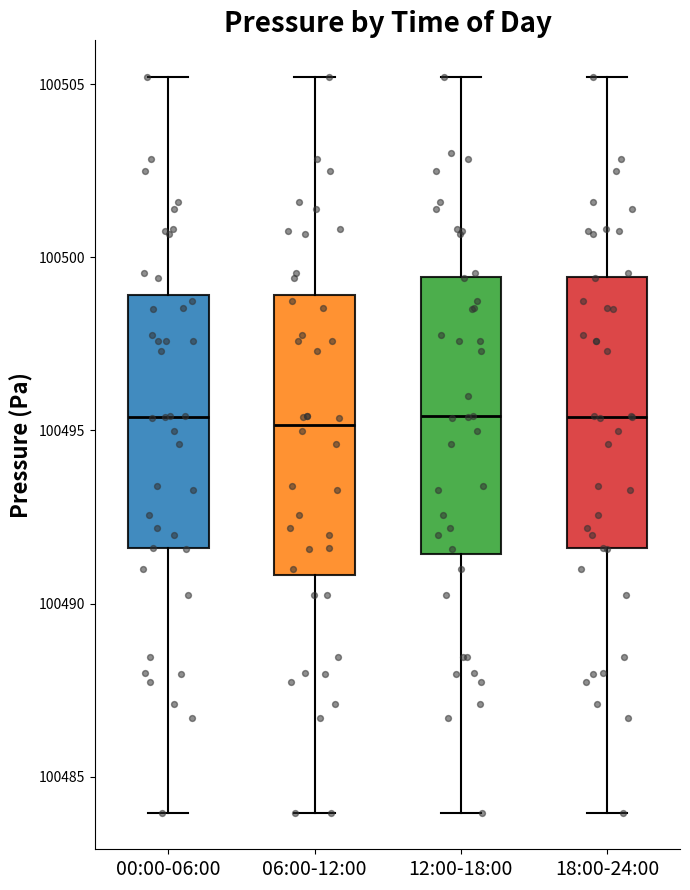

Where is the lower edge of the box for 18:00-24:00 on the y-axis? The values are not printed on the chart, so give them approximately, as read against the axis.

100491.5